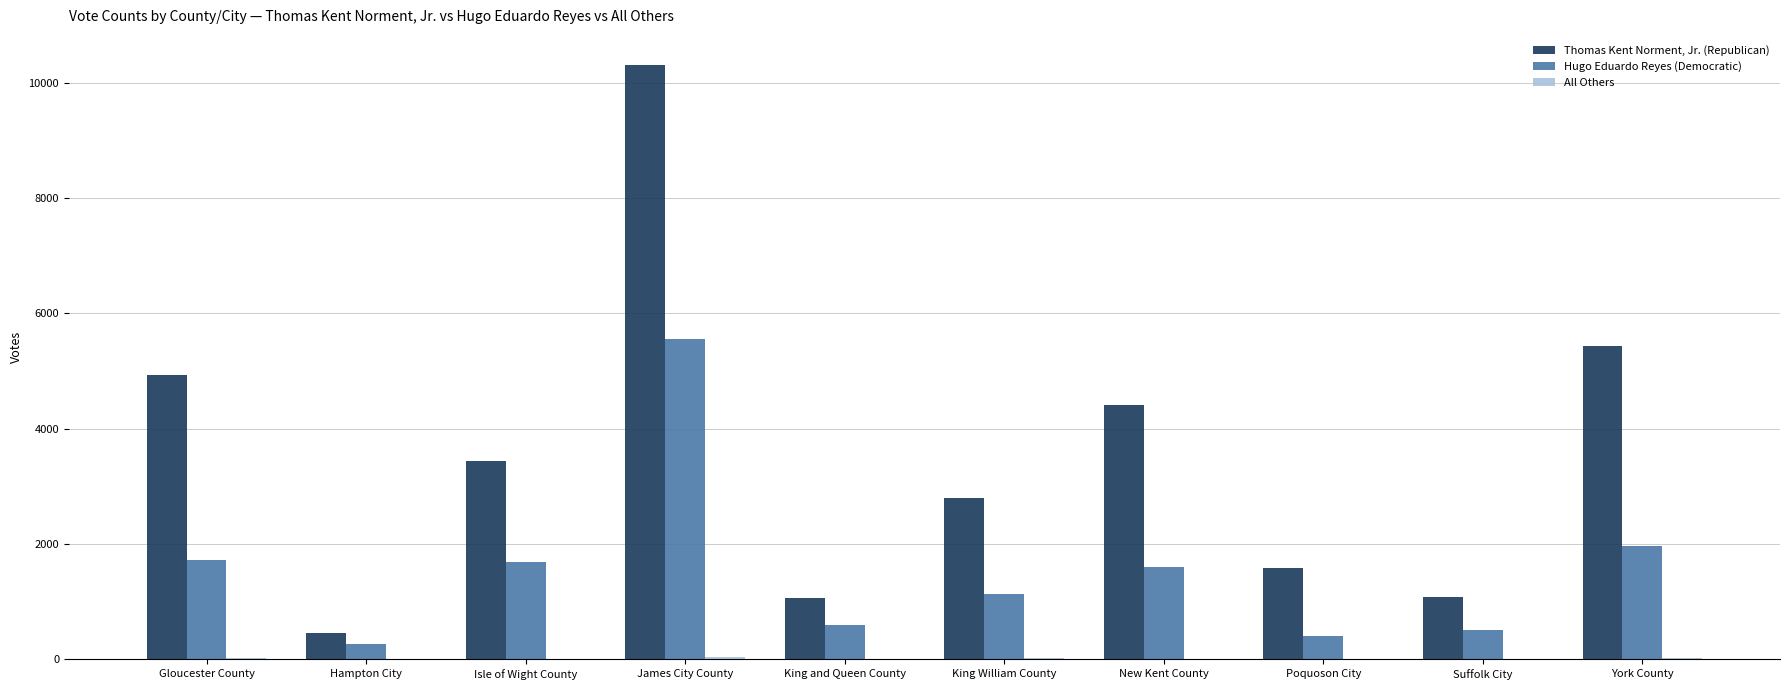

How many data points does each series have?

10